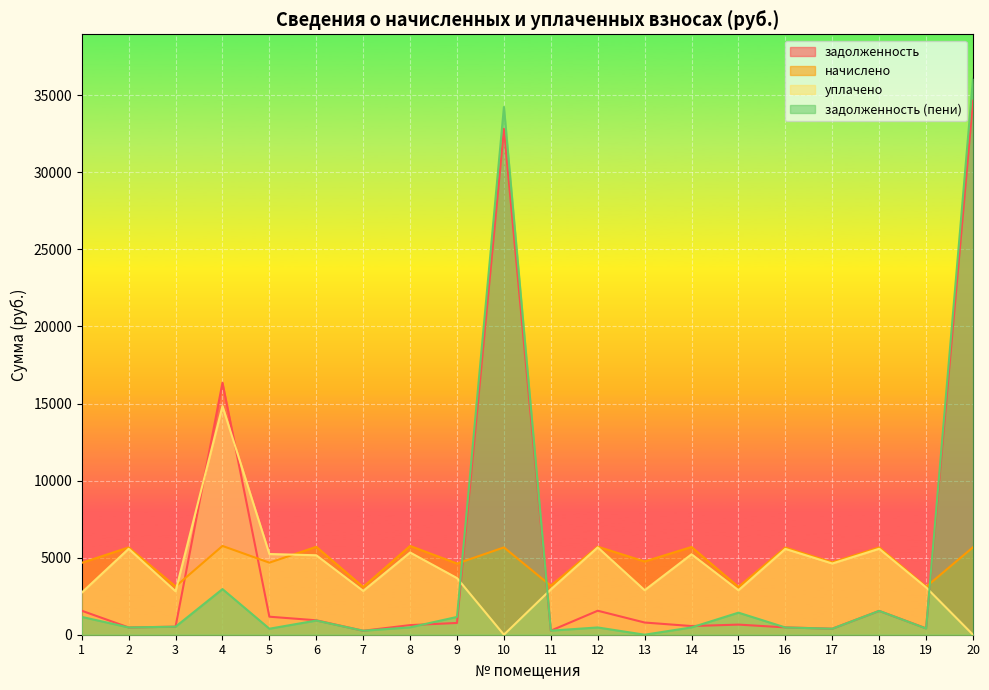

Between which two adjacent categories do начислено and уплачено first intersect?

3 and 4